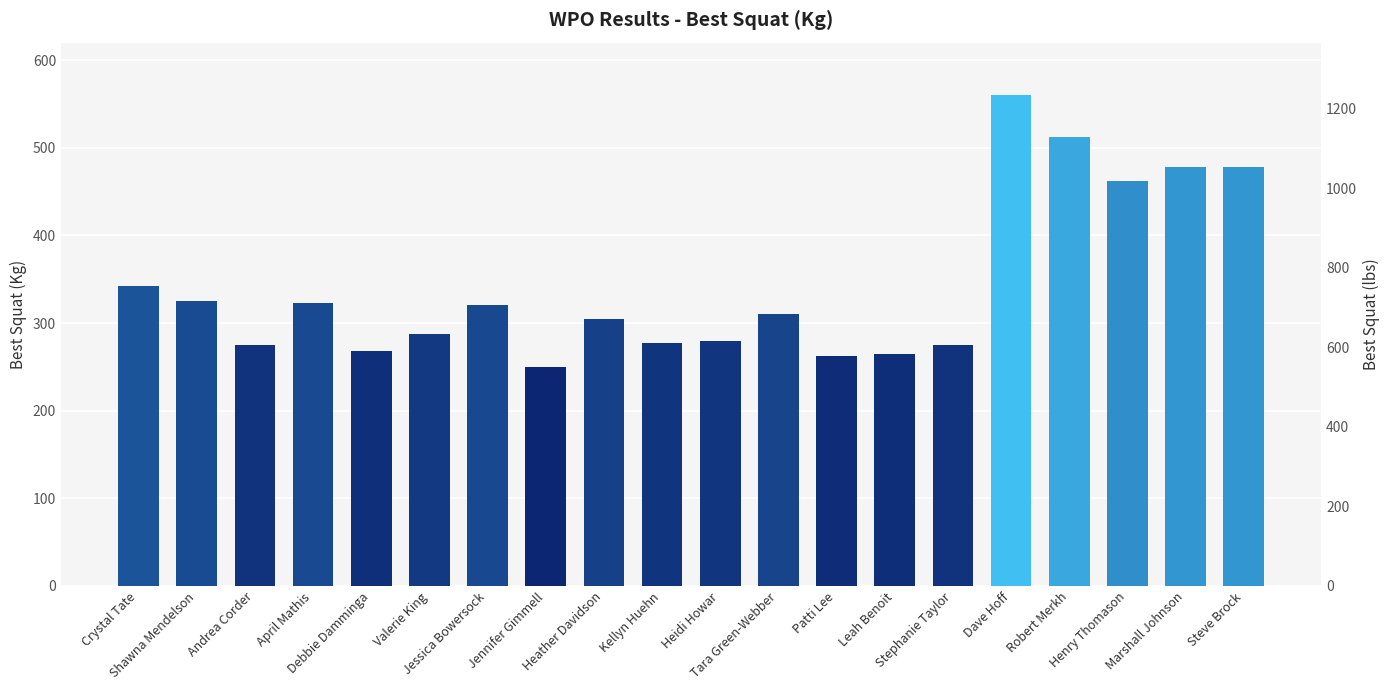

What is the smallest value displayed?

250.0